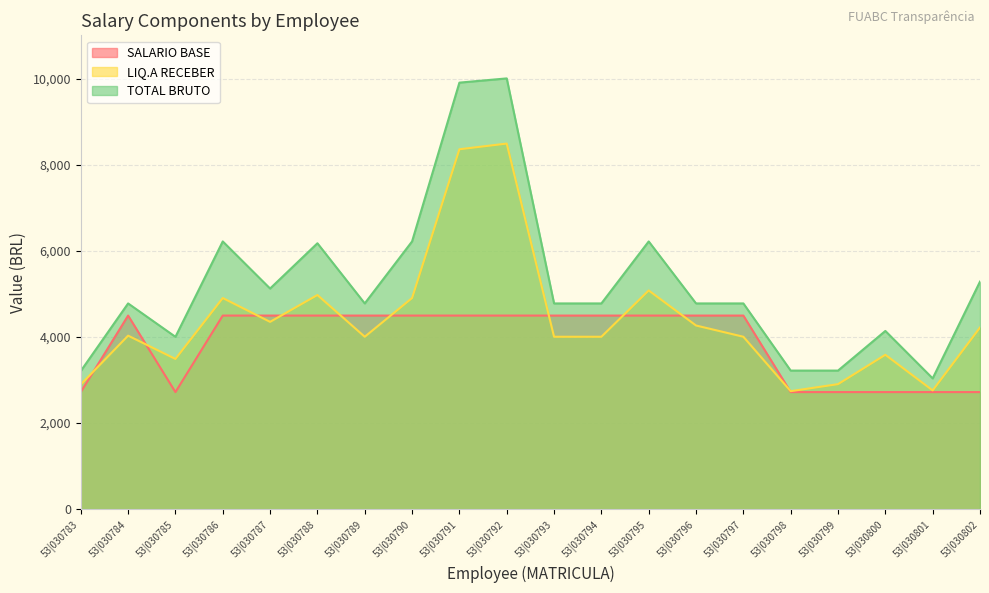

Reading left to right, transcribe all the data shown in this chart.

SALARIO BASE: 53|030783=2721.0	53|030784=4500.0	53|030785=2721.0	53|030786=4500.0	53|030787=4500.0	53|030788=4500.0	53|030789=4500.0	53|030790=4500.0	53|030791=4500.0	53|030792=4500.0	53|030793=4500.0	53|030794=4500.0	53|030795=4500.0	53|030796=4500.0	53|030797=4500.0	53|030798=2721.0	53|030799=2721.0	53|030800=2721.0	53|030801=2721.0	53|030802=2721.0
LIQ.A RECEBER: 53|030783=2898.4	53|030784=4033.3	53|030785=3491.7	53|030786=4907.9	53|030787=4354.1	53|030788=4978.3	53|030789=4007.9	53|030790=4907.9	53|030791=8366.6	53|030792=8498.9	53|030793=4007.9	53|030794=4007.9	53|030795=5084.1	53|030796=4269.4	53|030797=4007.9	53|030798=2742.7	53|030799=2906.0	53|030800=3588.7	53|030801=2759.9	53|030802=4222.4
TOTAL BRUTO: 53|030783=3211.7	53|030784=4782.4	53|030785=4006.1	53|030786=6223.8	53|030787=5128.7	53|030788=6180.9	53|030789=4782.4	53|030790=6223.8	53|030791=9915.6	53|030792=10013.9	53|030793=4782.4	53|030794=4782.4	53|030795=6223.8	53|030796=4782.4	53|030797=4782.4	53|030798=3221.1	53|030799=3221.1	53|030800=4142.7	53|030801=3039.7	53|030802=5289.8